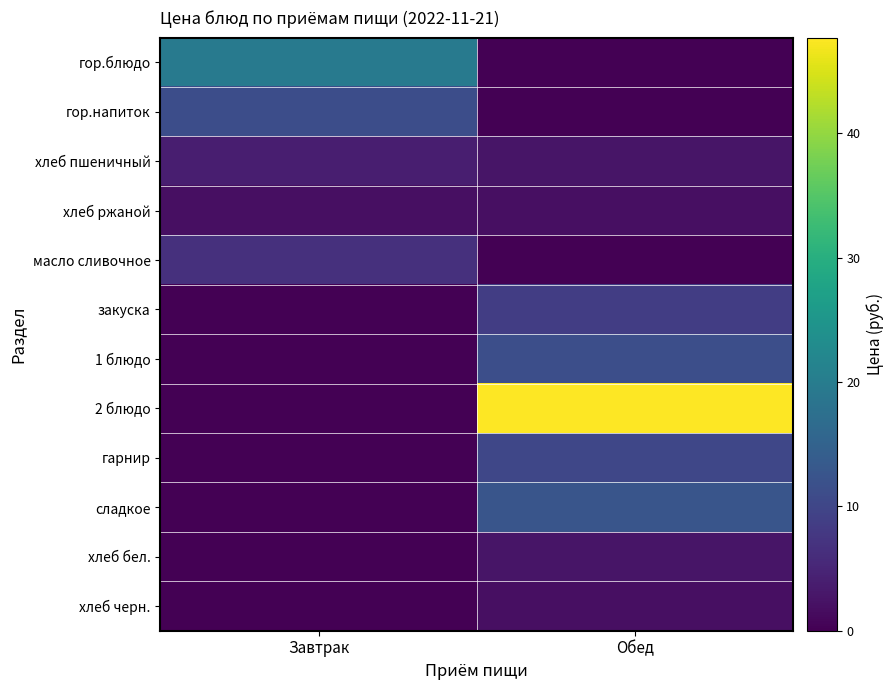

What is the difference between the highest and lowest values at Обед?

47.7